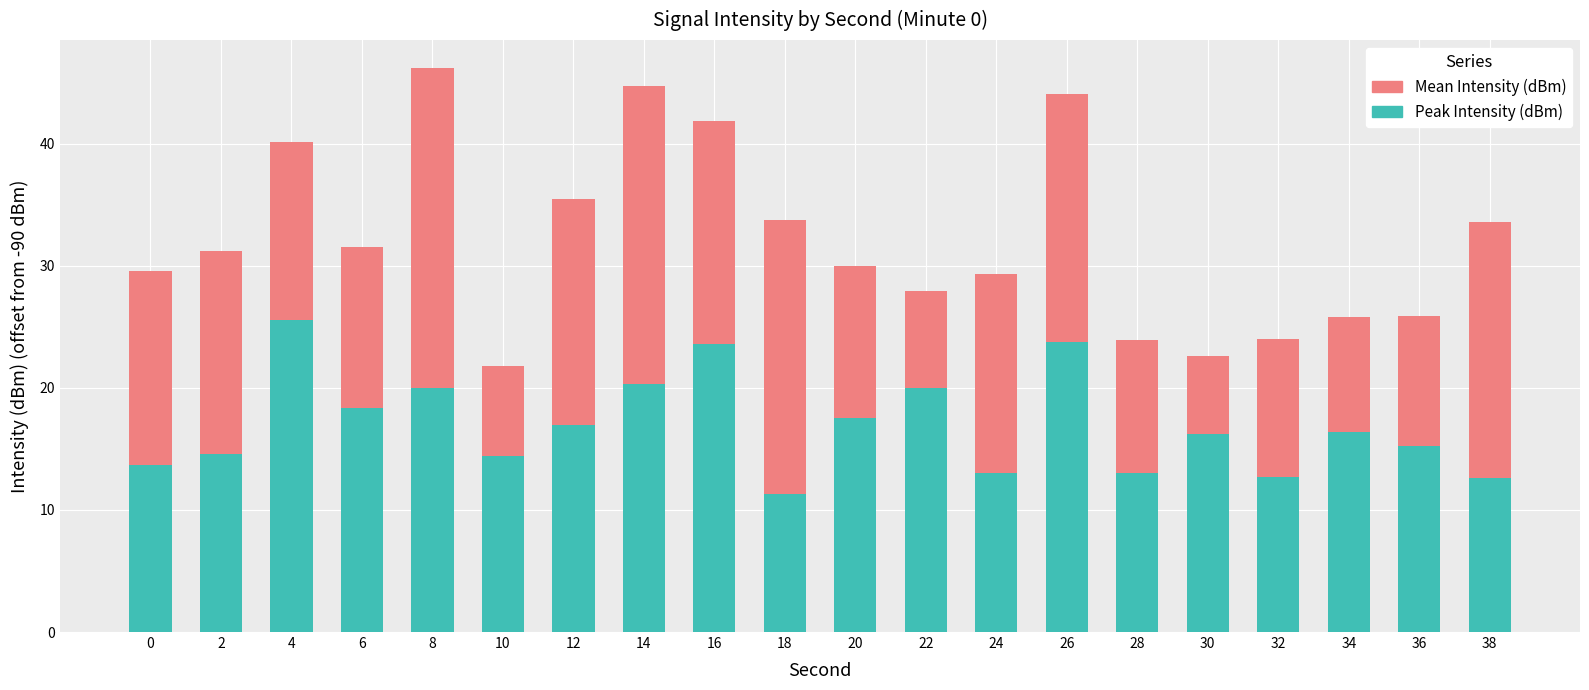

What is the average value of the Peak Intensity (dBm) series?

17.0